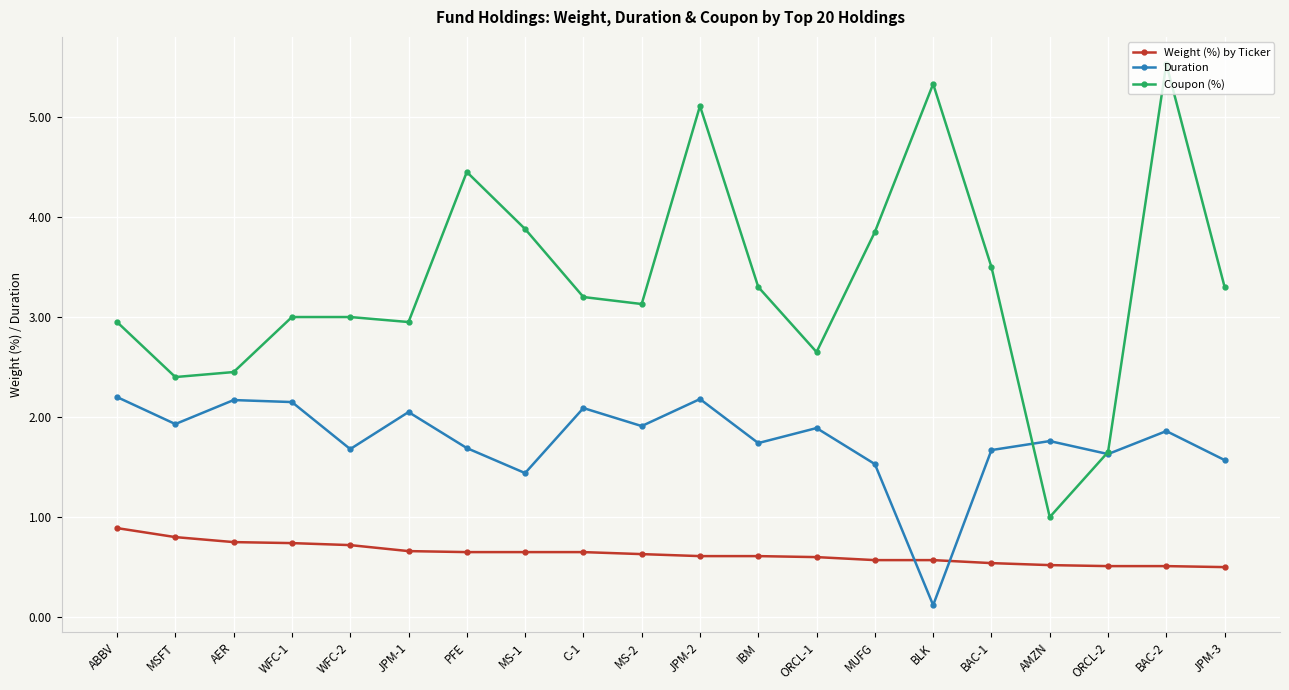

Which series has the largest total across all categories?

Coupon (%)